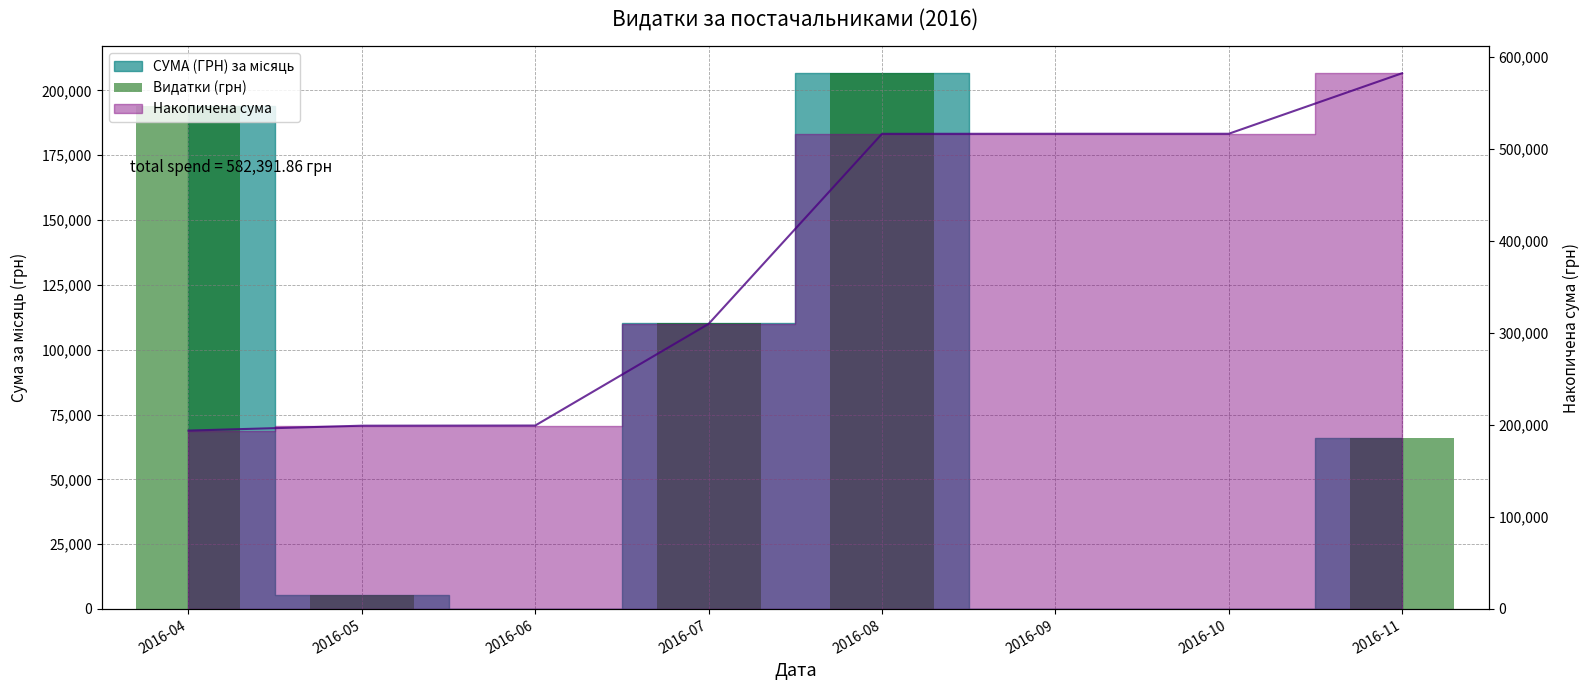

What is the maximum value shown in the chart?

206631.6